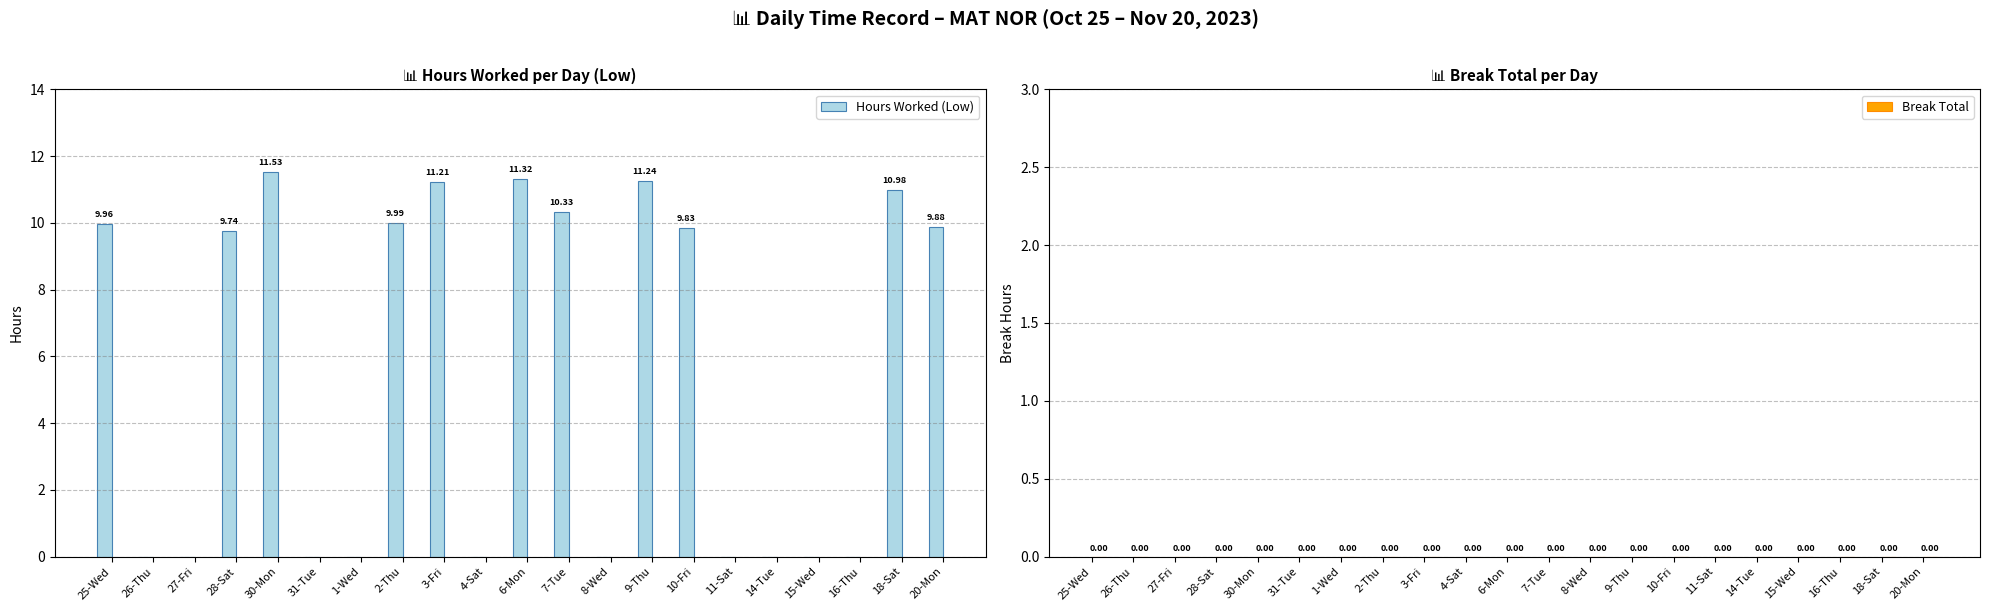

What is the sum of the values at 8-Wed and 30-Mon?

11.5